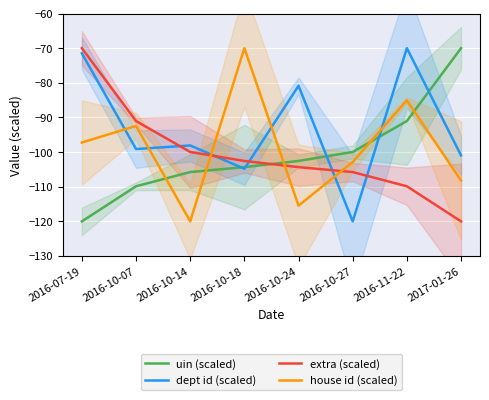

At how many categories does at least one series exceed -110?

8